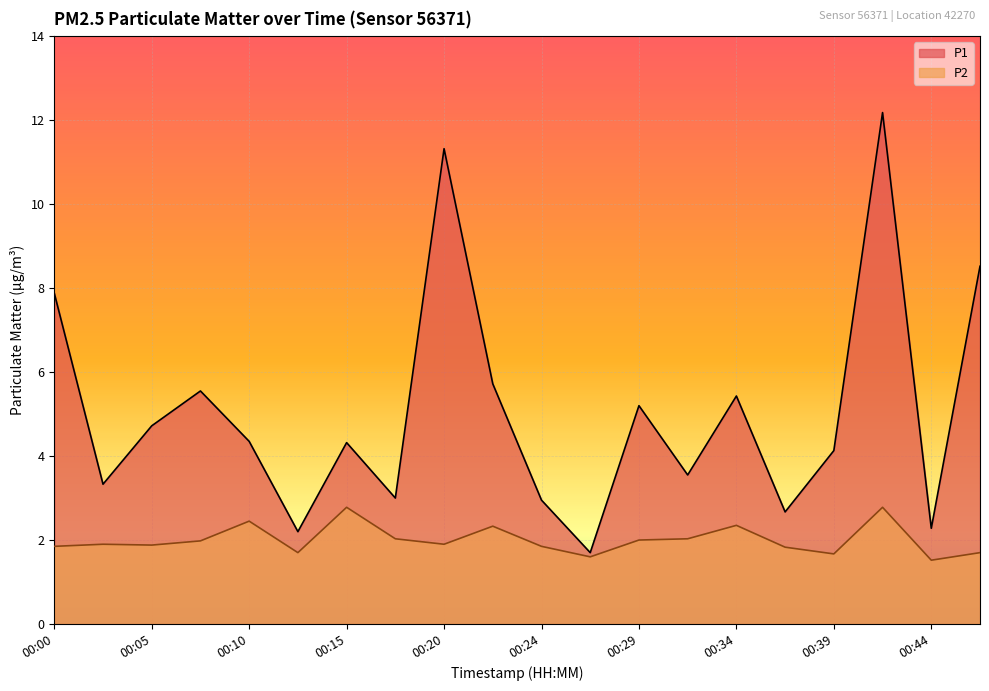

True or false: P1 and P2 cross at least once.

False